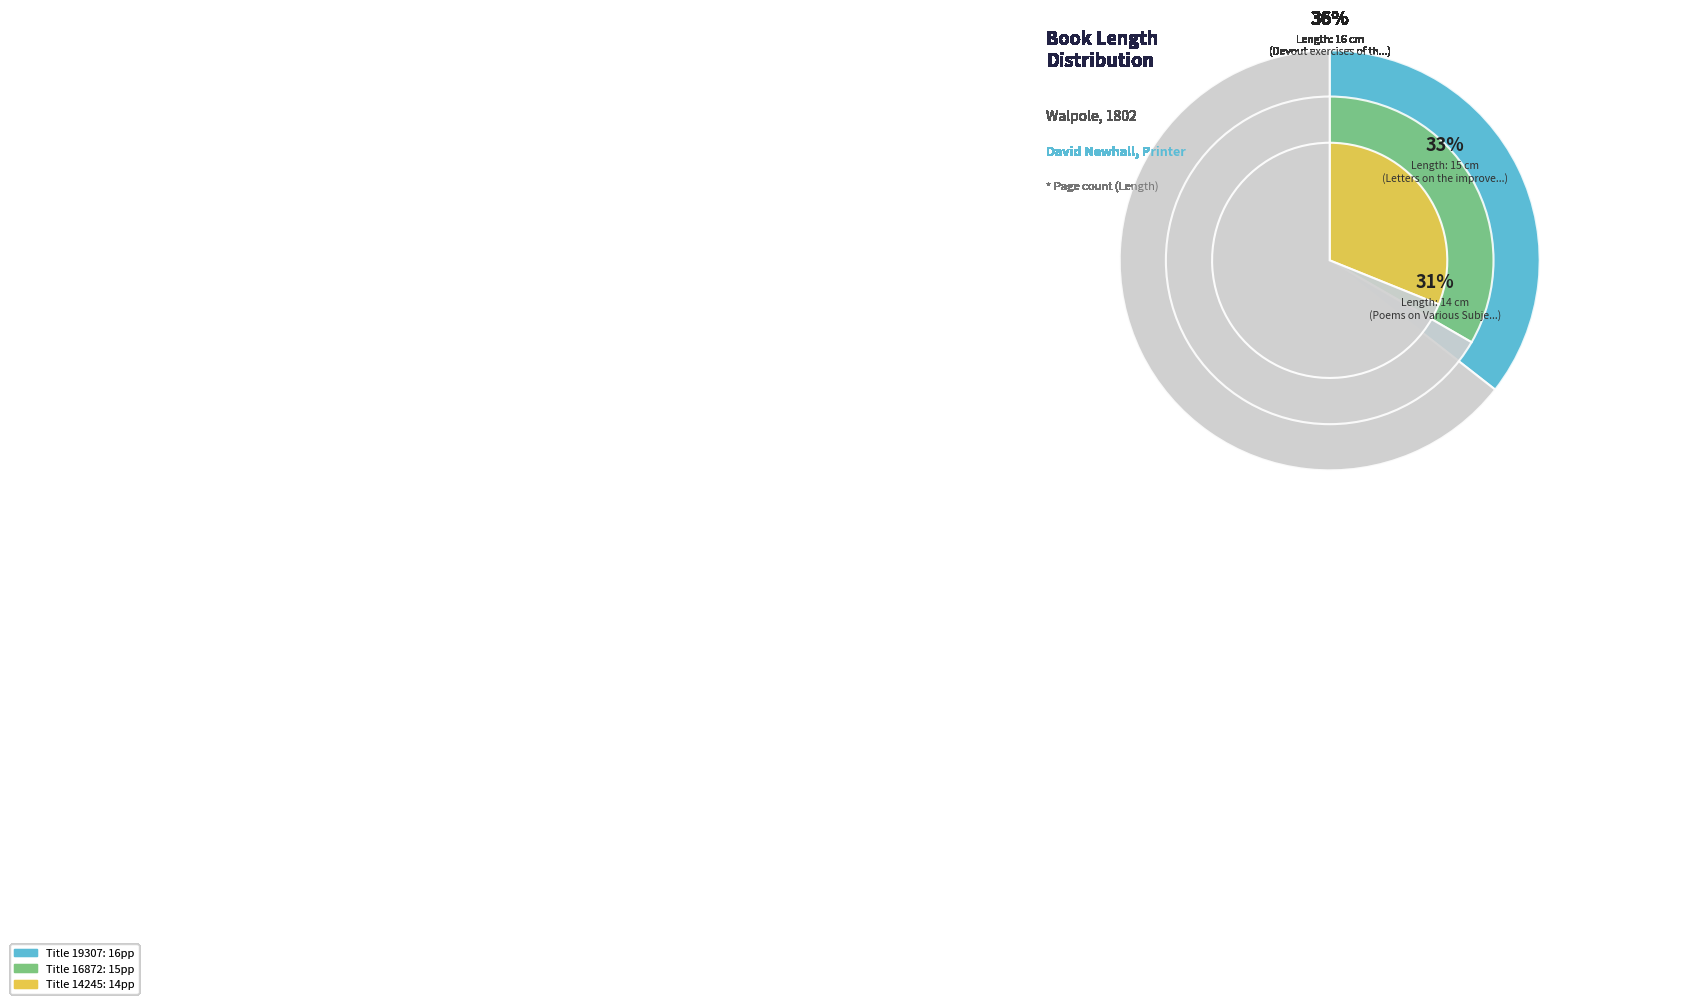

Do 14245 and 19307 together represent more than half of the pie?

Yes